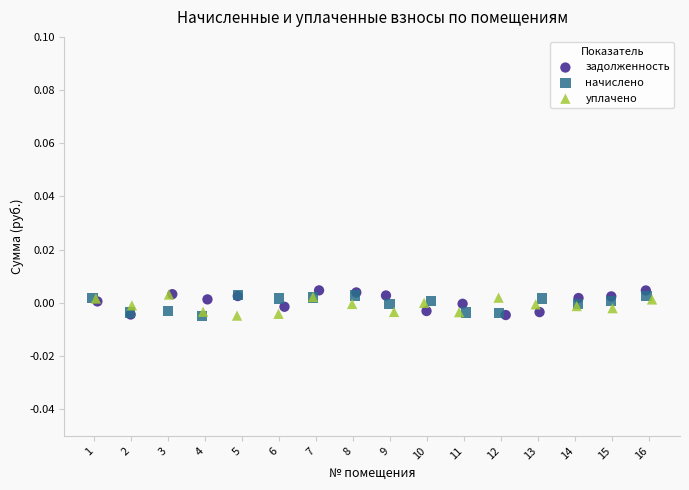

What are all the series names shown in the legend?

задолженность, начислено, уплачено